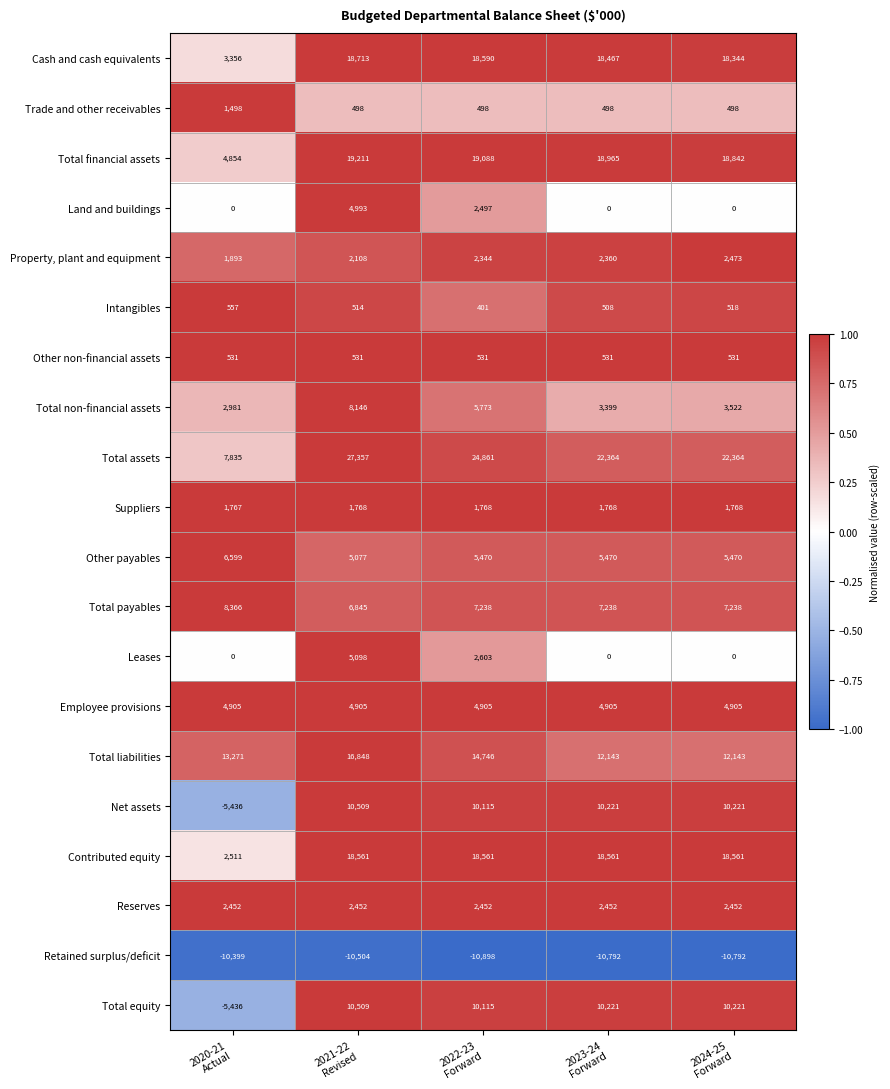

What is the difference between the highest and lowest values at 2021-22
Revised?

37861